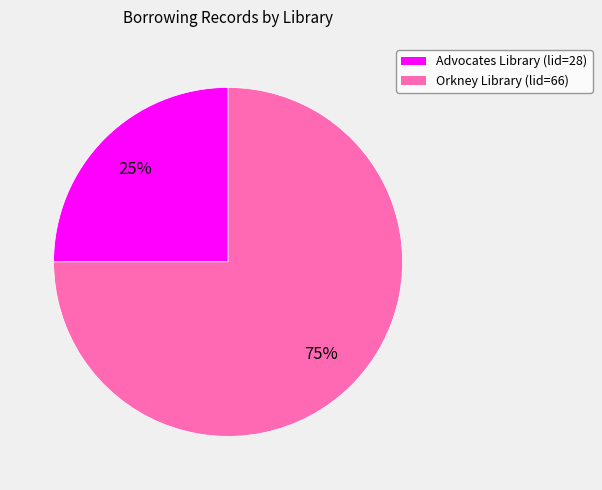

Is Orkney Library (lid=66) the majority of the pie?

Yes